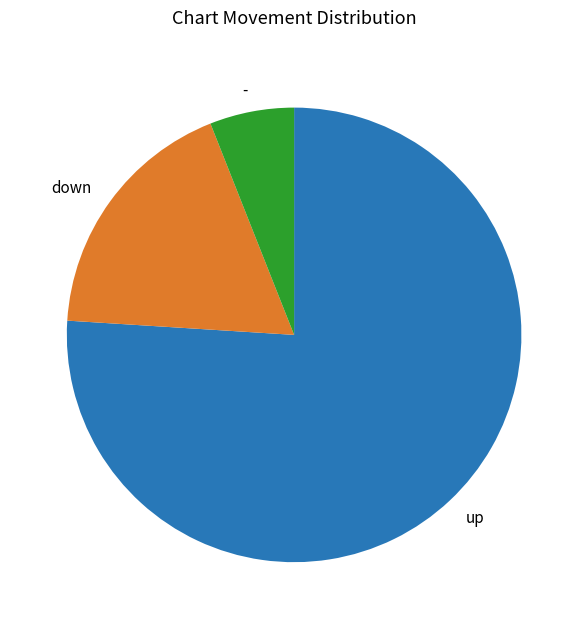

Rank the categories by value from lowest to highest.

-, down, up